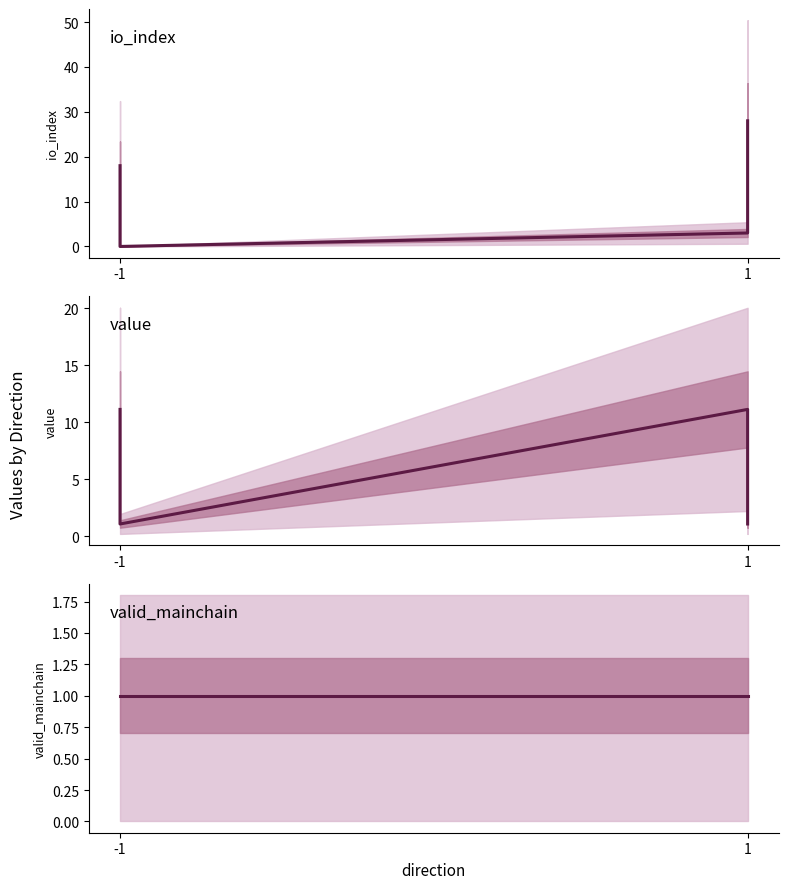

True or false: value has more than 2 points higher than both neighbors.

False